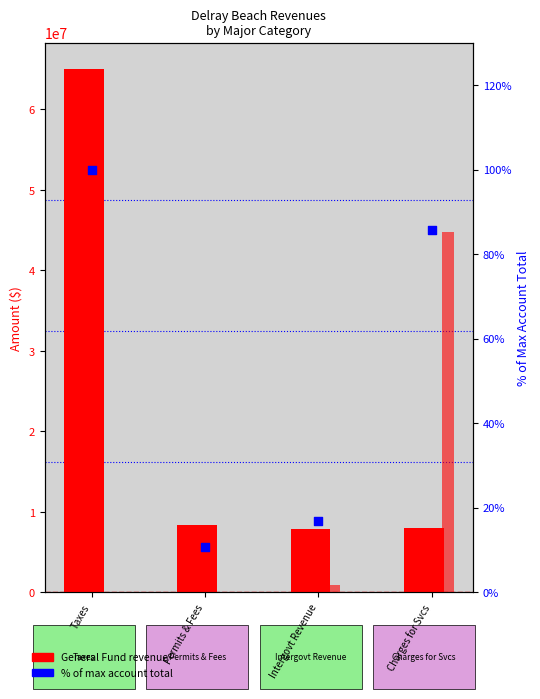

Which series has the largest total across all categories?

General Fund